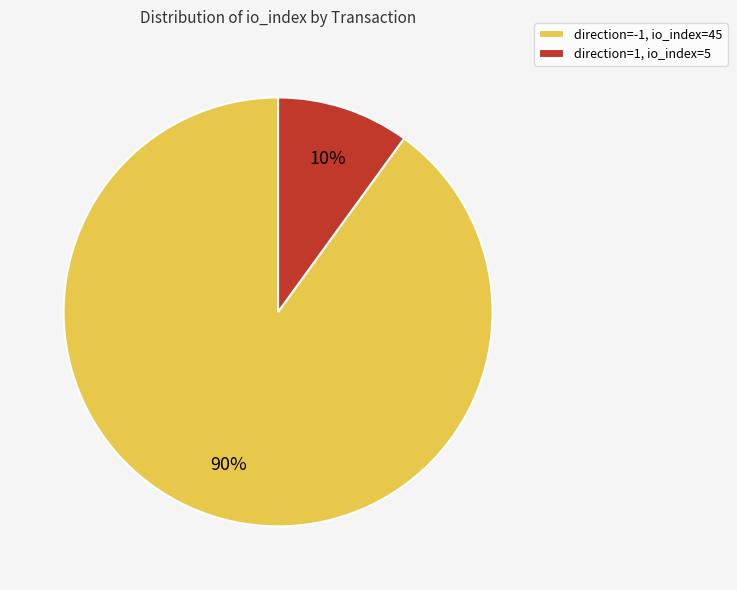

Which has a higher value, direction=1, io_index=5 or direction=-1, io_index=45?

direction=-1, io_index=45